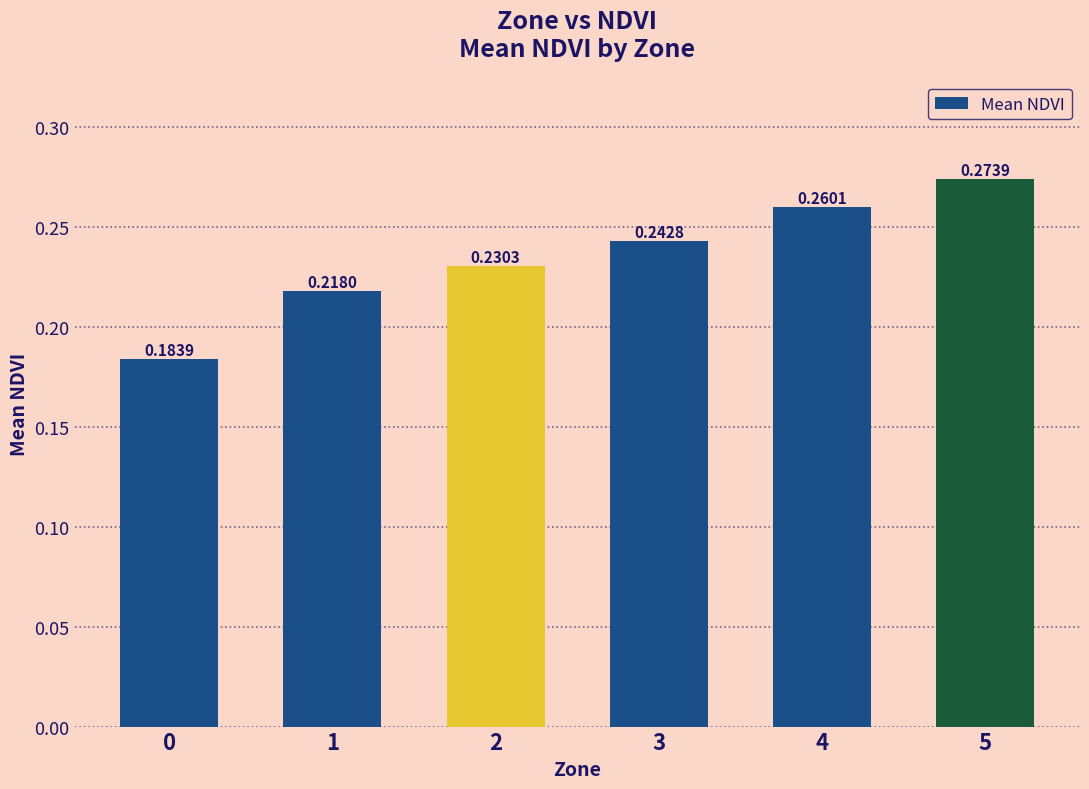

What is the sum of the values at 4 and 5?

0.5